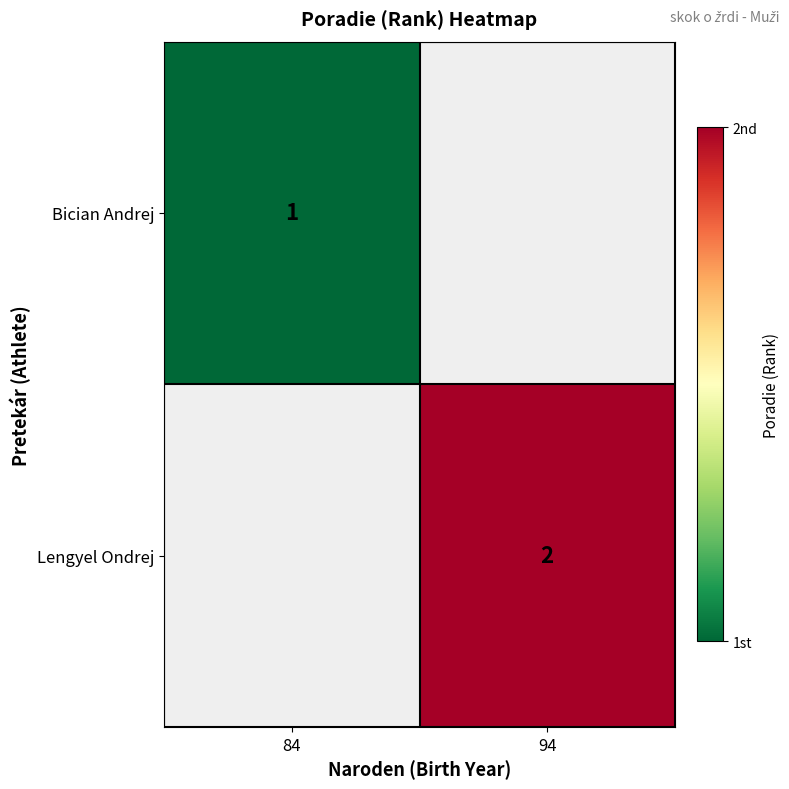

Is the value of Bician Andrej at 84 greater than the value of Lengyel Ondrej at 94?

No